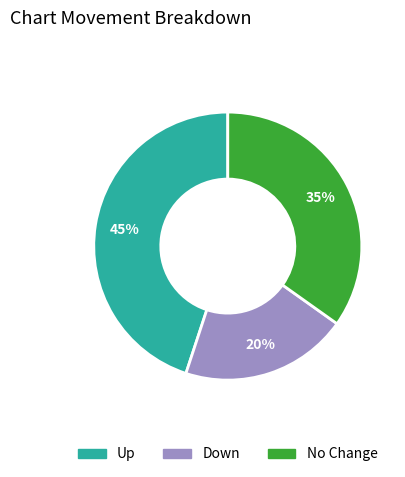

Is there a majority slice in this chart?

No